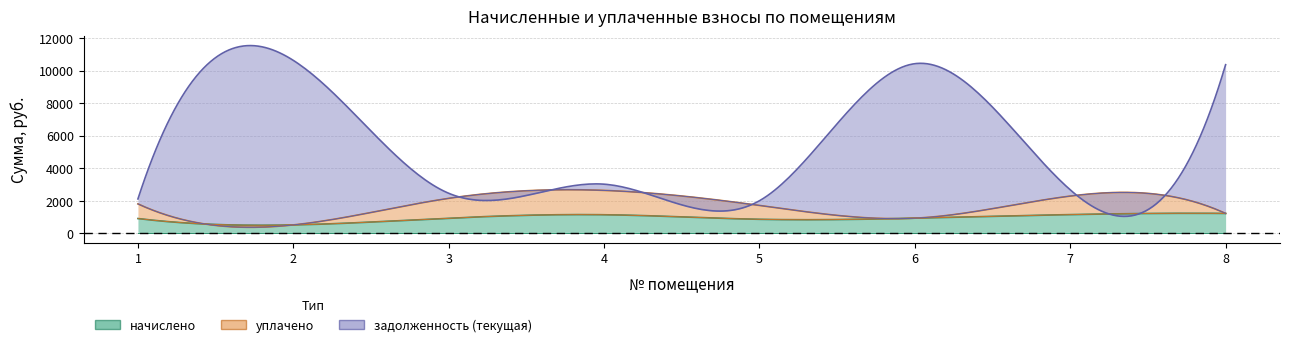

Count the number of data series in this chart.

3